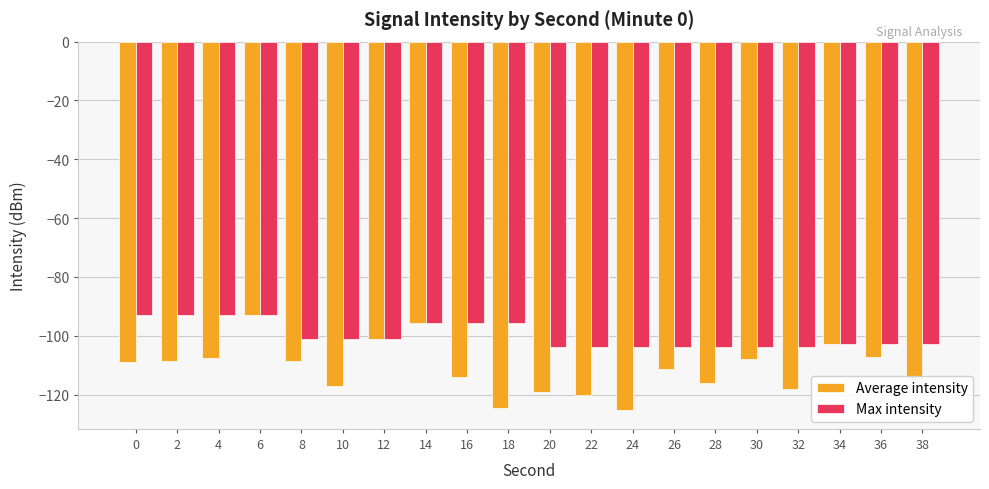

Which series changed the most between 10 and 14?

Average intensity